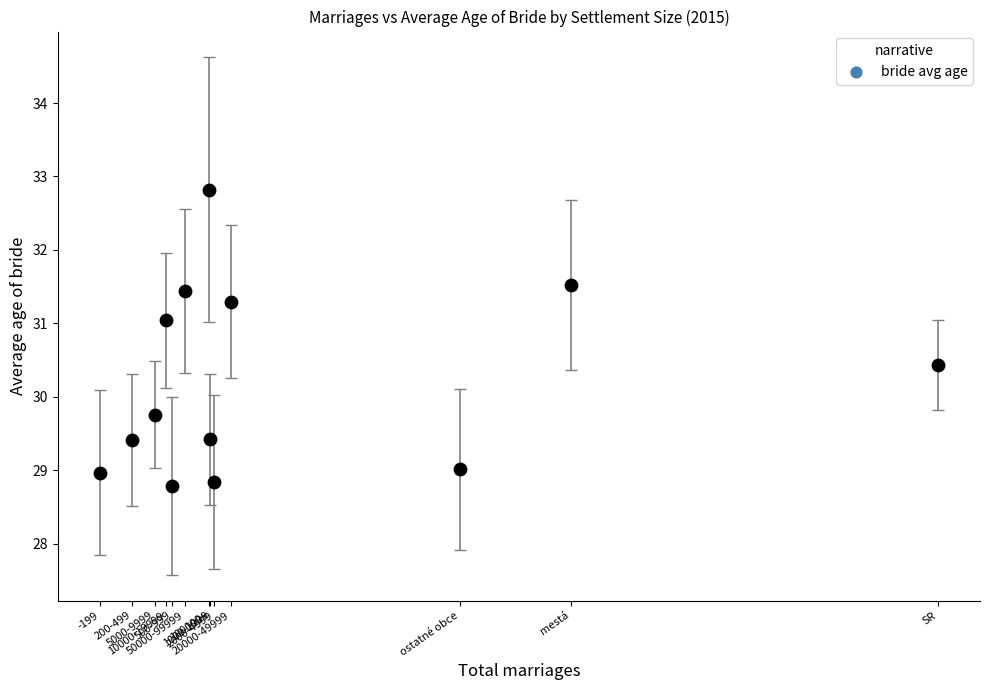

What Y value in the scatter plot is closest to 30?

29.8